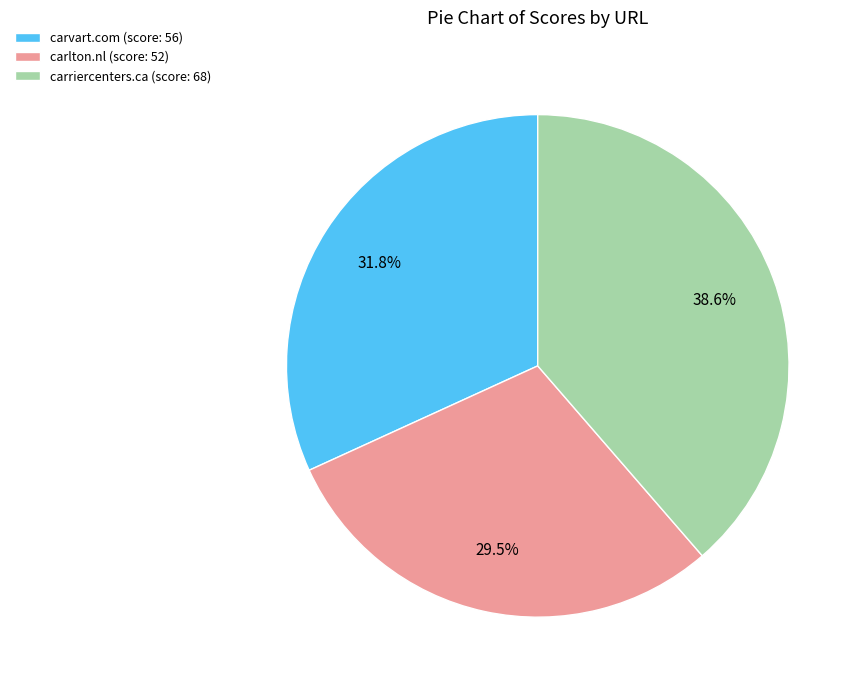

Count the number of slices in the pie.

3